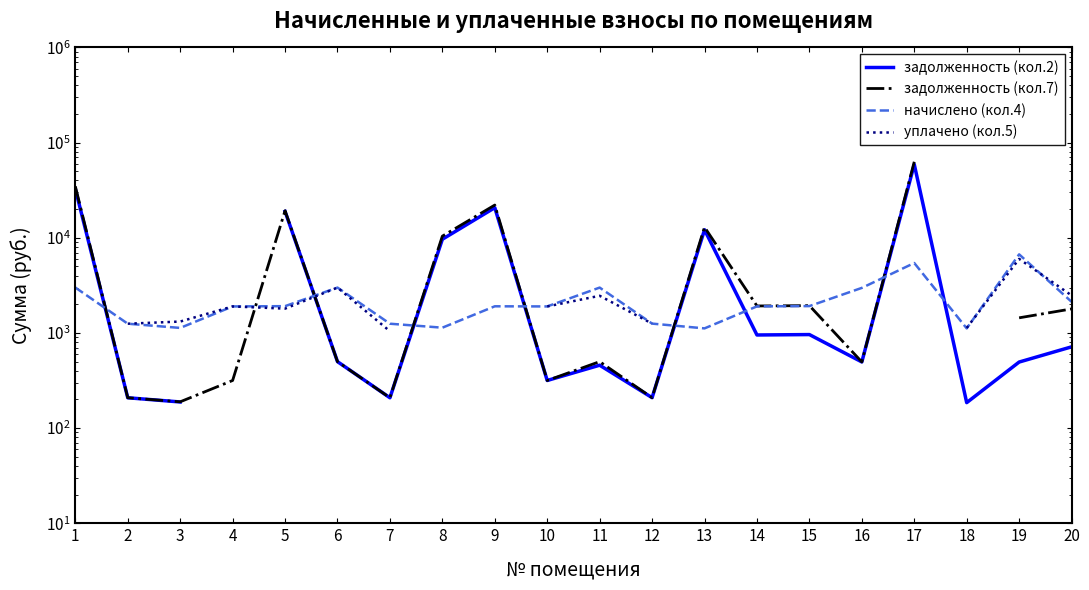

What is the sum of the задолженность (кол.2) values at 9 and 20?

21419.7